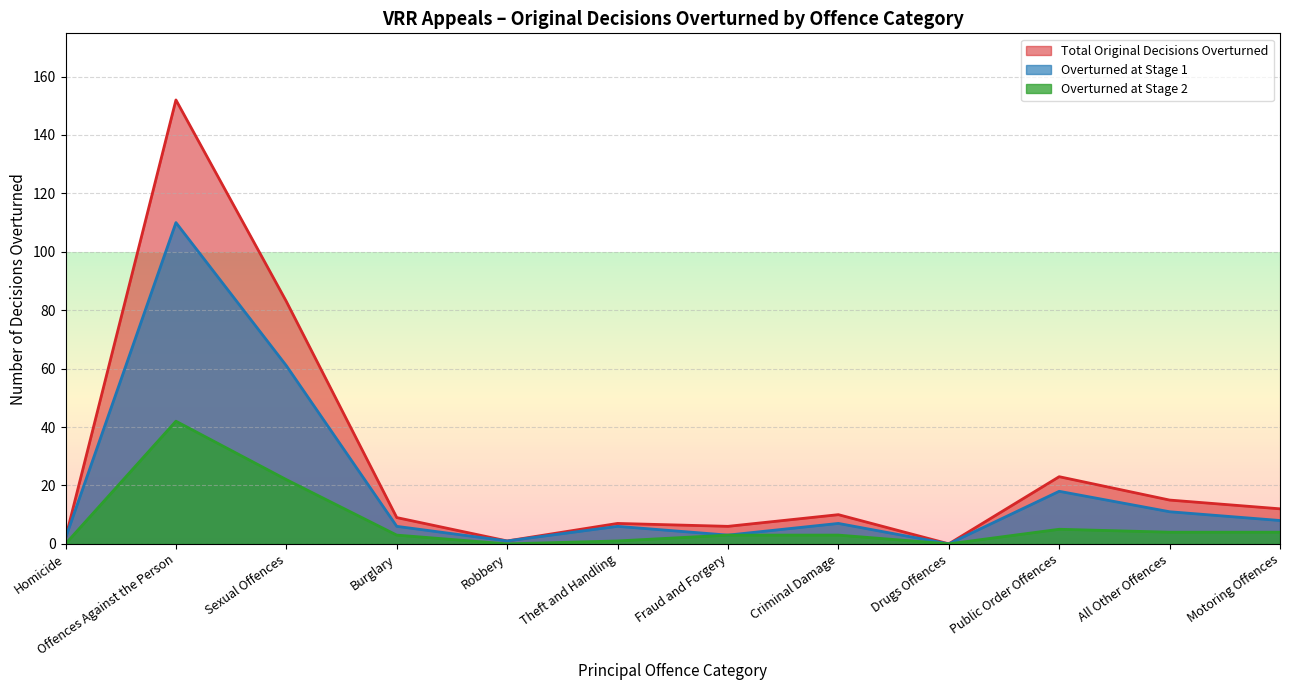

At which label does Total Original Decisions Overturned reach its peak?

Offences Against the Person